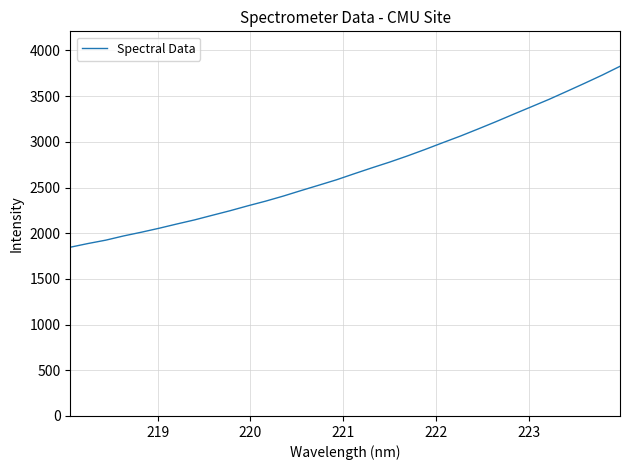

What is the average value?

2695.0